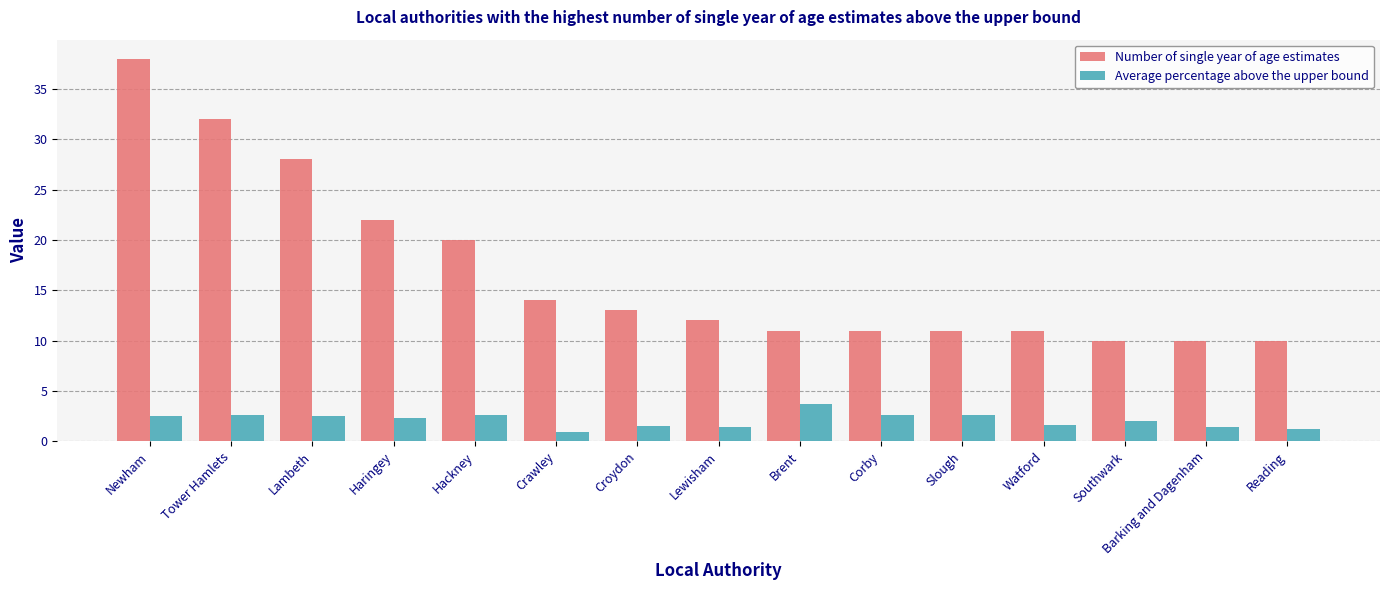

List the series in order of their peak value, highest first.

Number of single year of age estimates, Average percentage above the upper bound